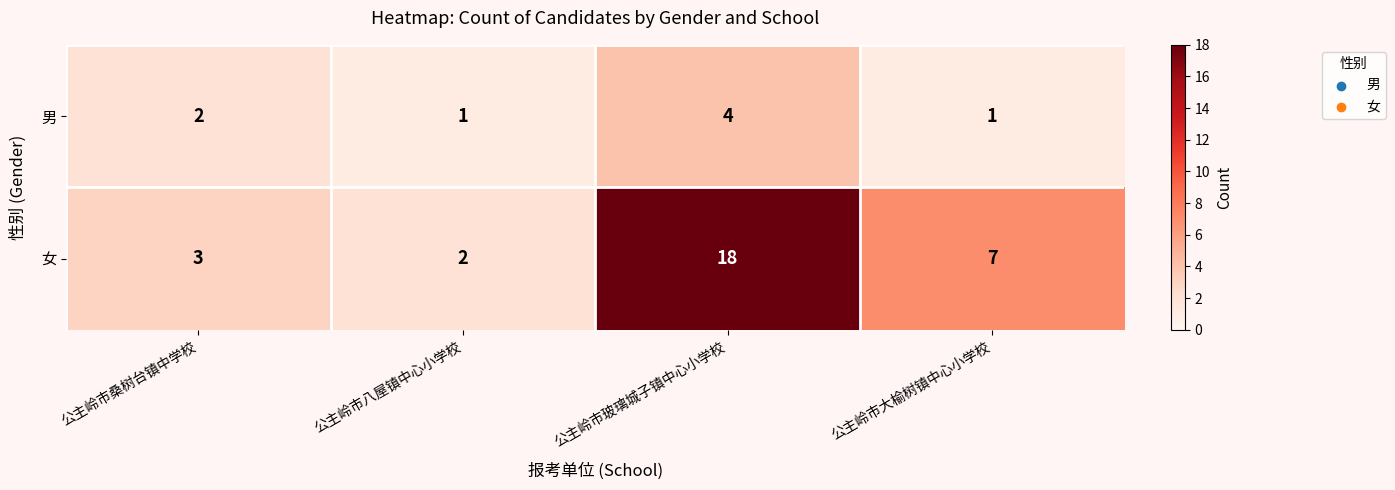

What is the maximum value shown in the chart?

18